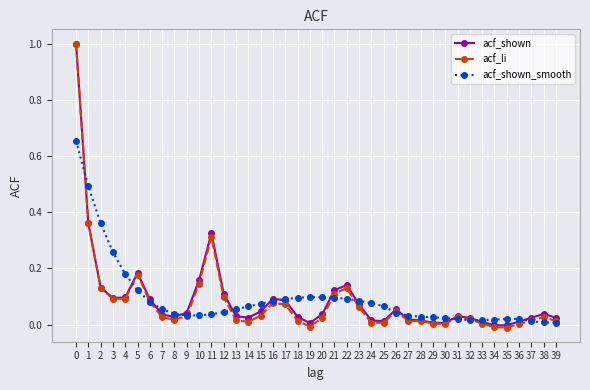

At which category does acf_li reach its first local peak?

5